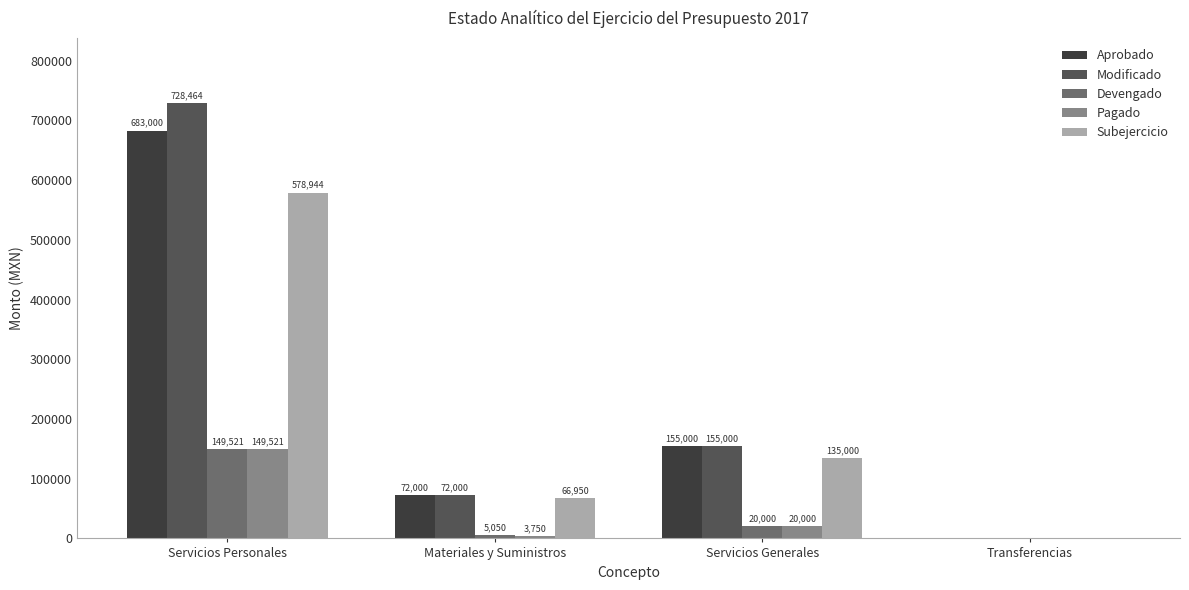

At which label does Subejercicio first exceed 135000?

Servicios Personales